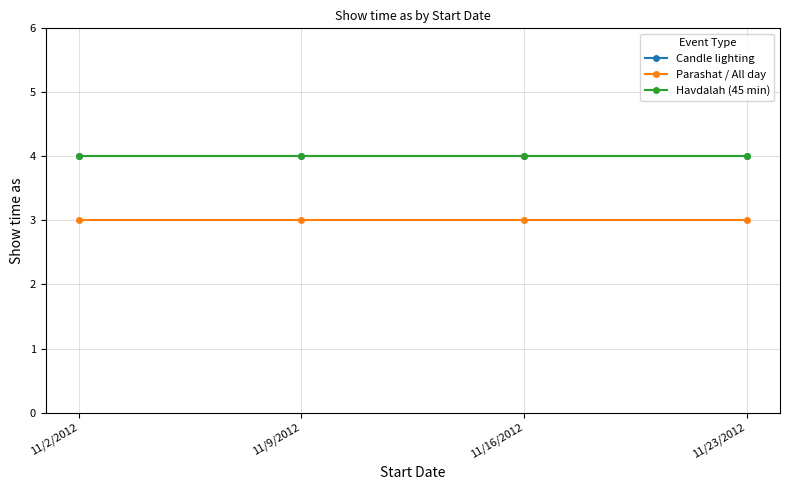

How many lines are shown in the chart?

3